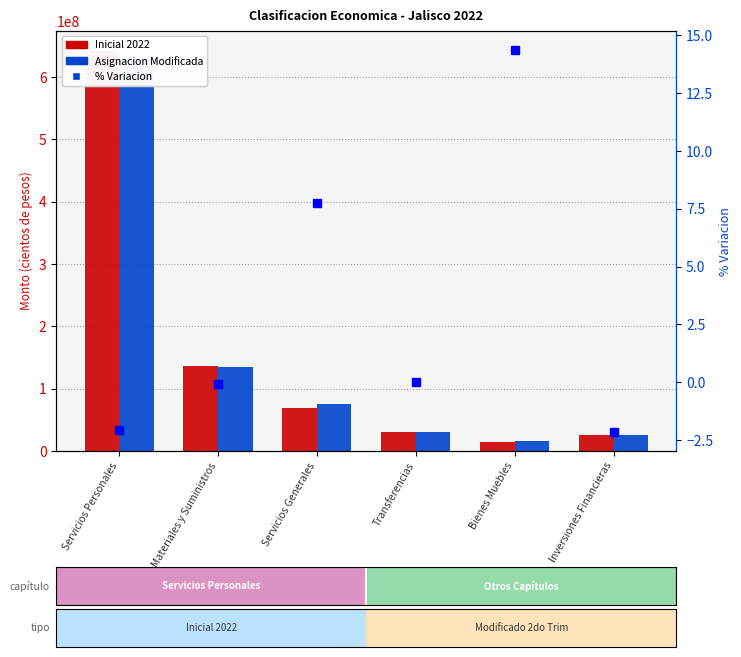

Reading left to right, extract all data points from this chart.

Inicial 2022: Servicios Personales=641536139.0	Materiales y Suministros=135577900.0	Servicios Generales=69283625.0	Transferencias=29988900.0	Bienes Muebles=13732230.0	Inversiones Financieras=25700000.0
Asignacion Modificada: Servicios Personales=628397605.0	Materiales y Suministros=135502900.0	Servicios Generales=74656655.0	Transferencias=29988900.0	Bienes Muebles=15703739.0	Inversiones Financieras=25149399.0
% Variacion: Servicios Personales=-2.0	Materiales y Suministros=-0.1	Servicios Generales=7.8	Transferencias=0.0	Bienes Muebles=14.4	Inversiones Financieras=-2.1